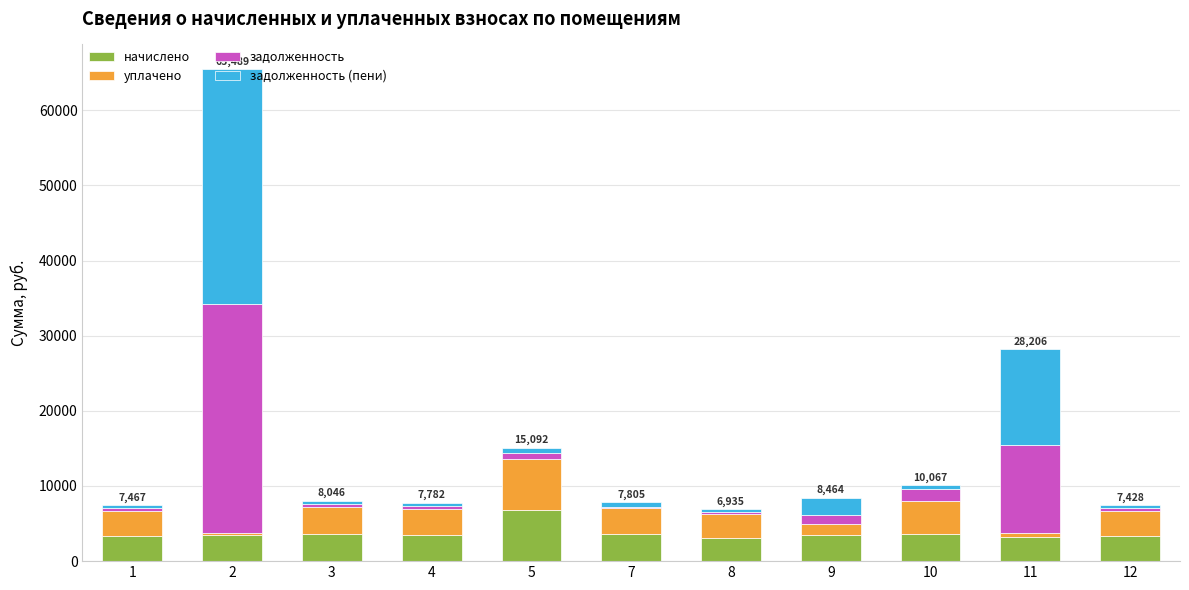

At which label does уплачено first exceed 3352?

1